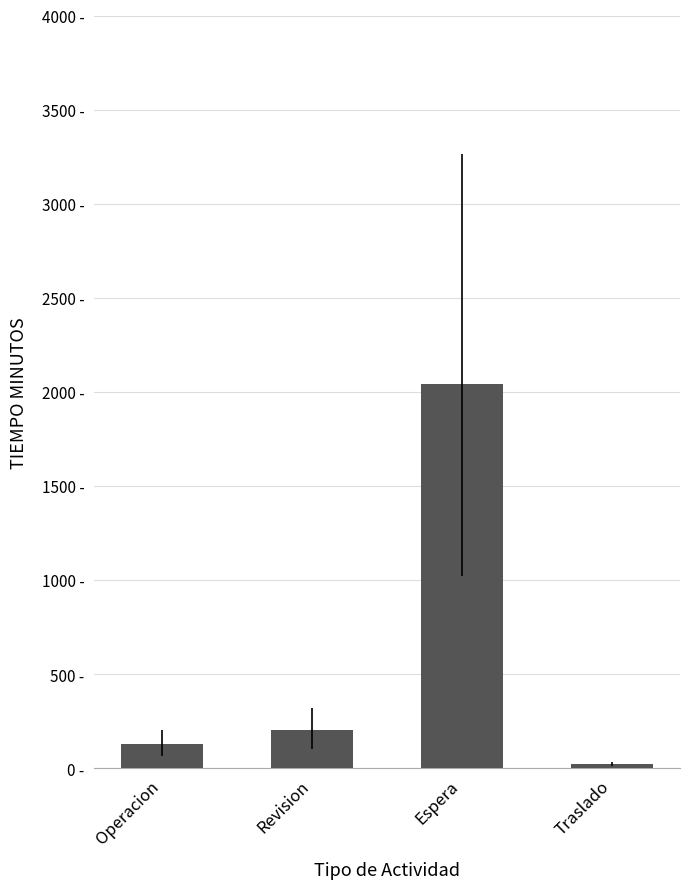

At which label does the data first exceed 200?

Espera